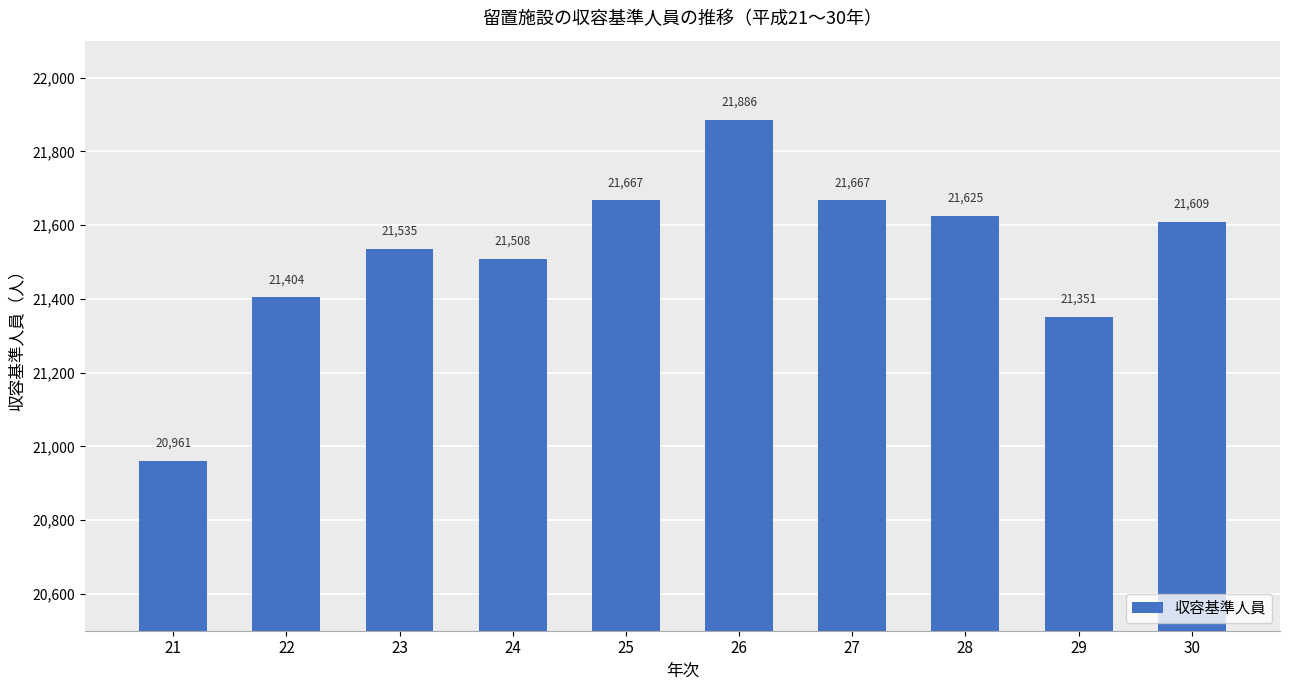

What is the greatest value displayed?

21886